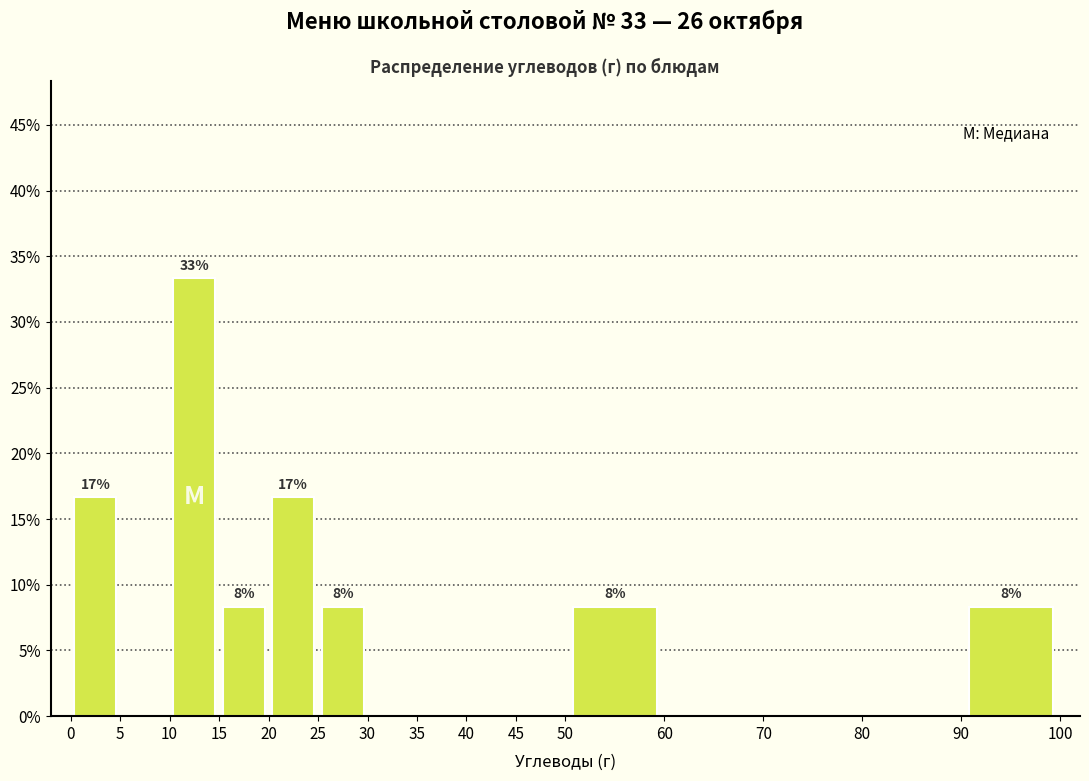

Which range on the x-axis has the tallest bar?

10 to 15